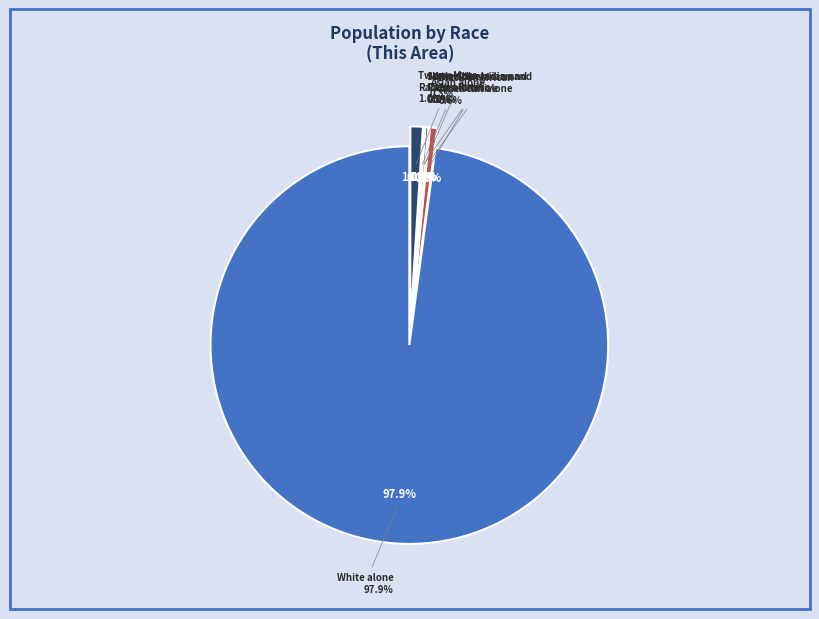

What is the largest slice in the pie chart?

White alone